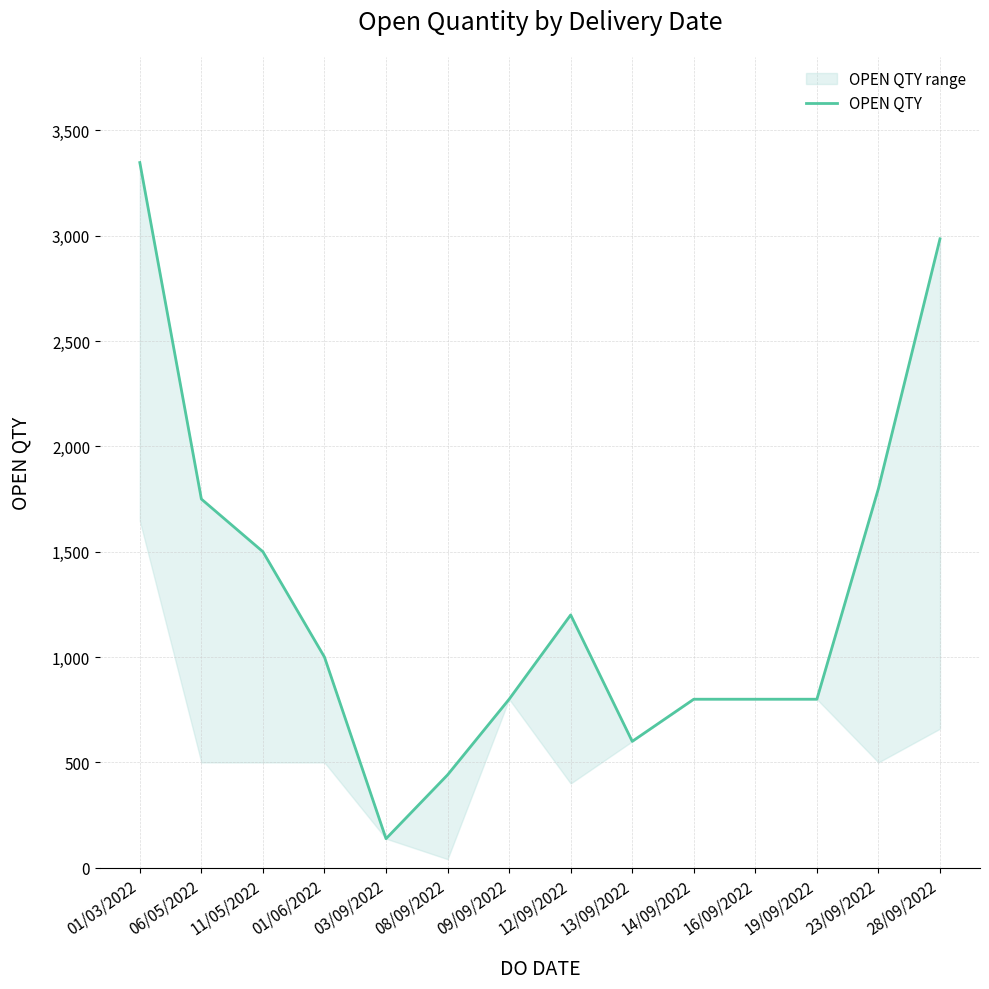

Is it true that the value at 01/03/2022 is 3347?

True